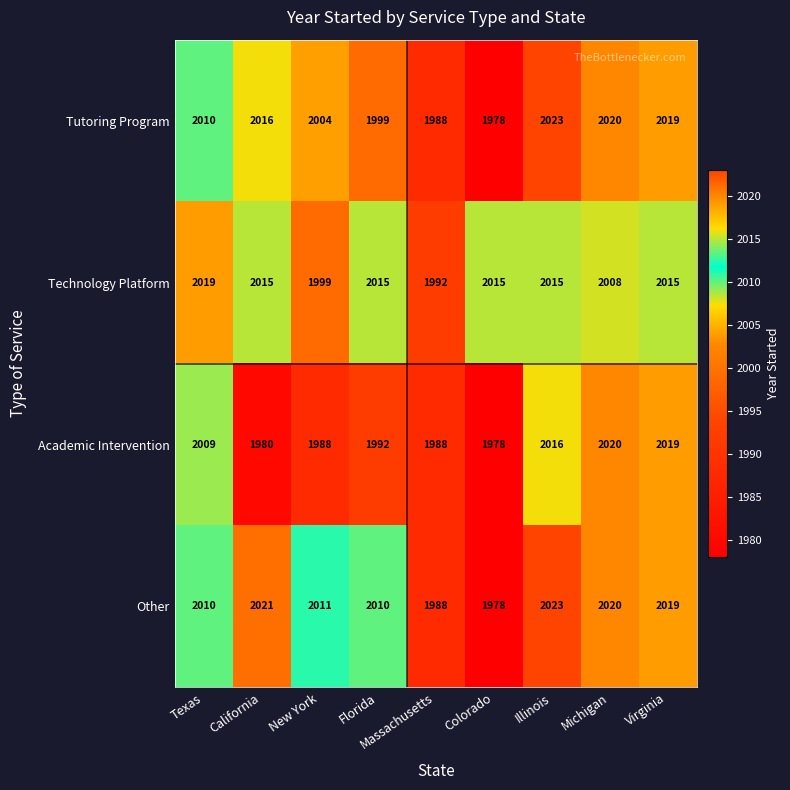

What is the spread (max minus min) of values at Michigan?

12